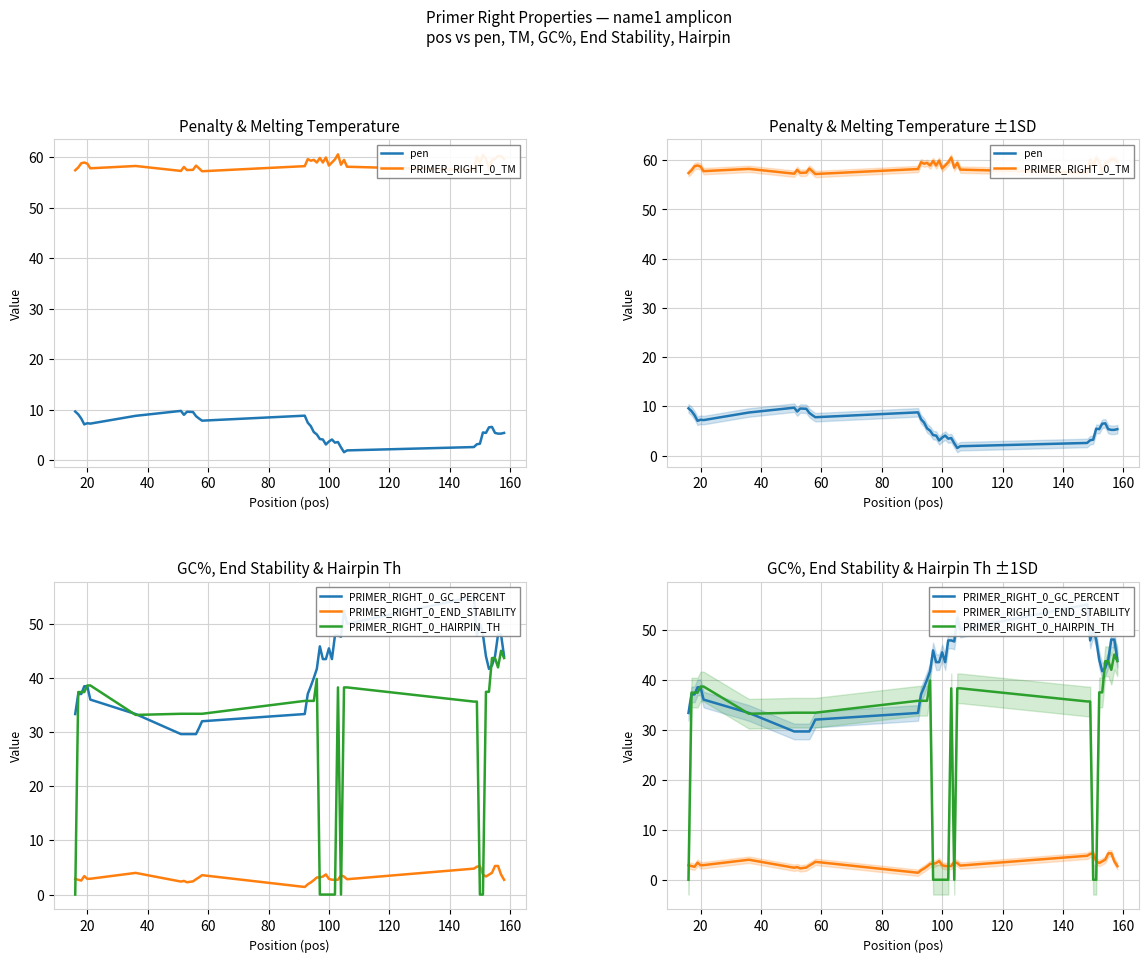

Which series has the largest range (max minus min)?

PRIMER_RIGHT_0_HAIRPIN_TH